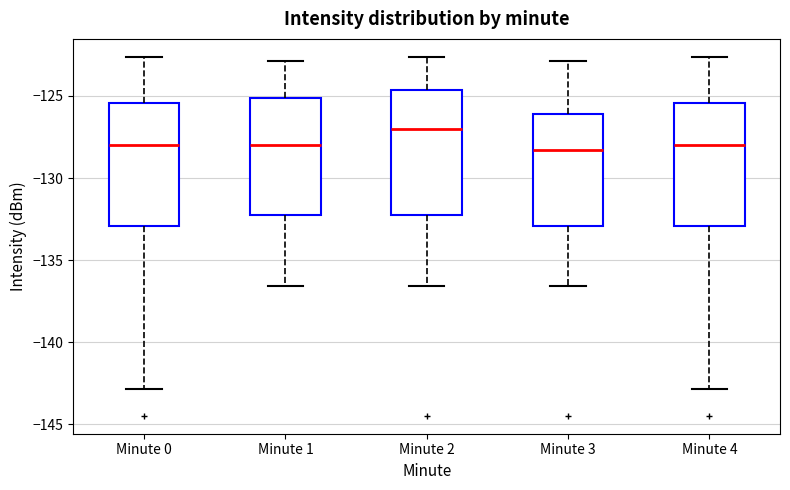

Reading left to right, read every box against the y-axis: the position of its median line, the range the box covers, and the ends of its whiskers. The values are not printed on the chart, so give them approximately, as read against the axis.

Minute 0: median -128.0, box -133.0 to -125.5, whiskers -143.0 to -122.5
Minute 1: median -128.0, box -132.0 to -125.0, whiskers -136.5 to -123.0
Minute 2: median -127.0, box -132.0 to -124.5, whiskers -136.5 to -122.5
Minute 3: median -128.5, box -133.0 to -126.0, whiskers -136.5 to -123.0
Minute 4: median -128.0, box -133.0 to -125.5, whiskers -143.0 to -122.5